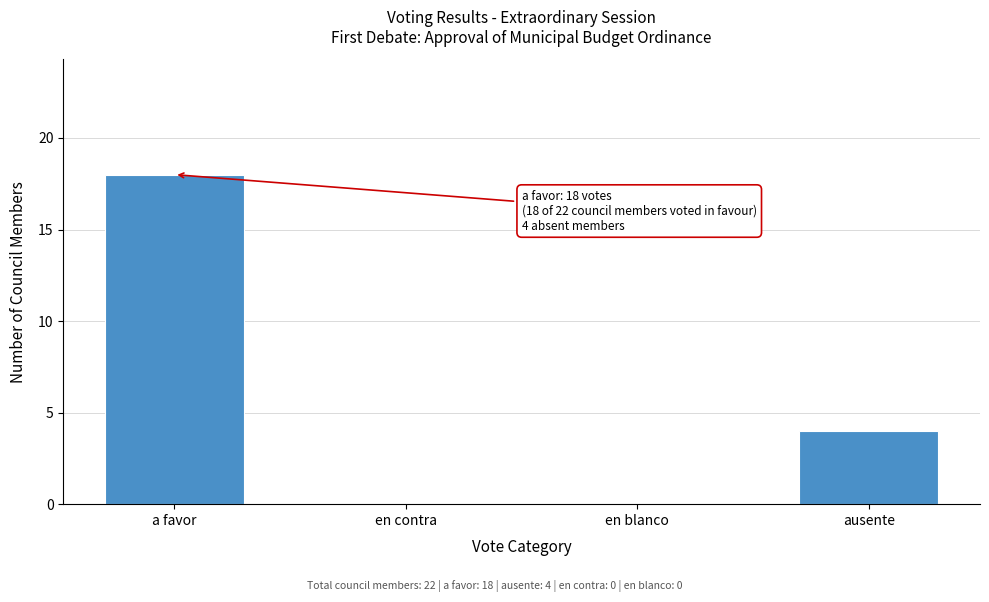

Reading left to right, transcribe all the data shown in this chart.

a favor=18	en contra=0	en blanco=0	ausente=4